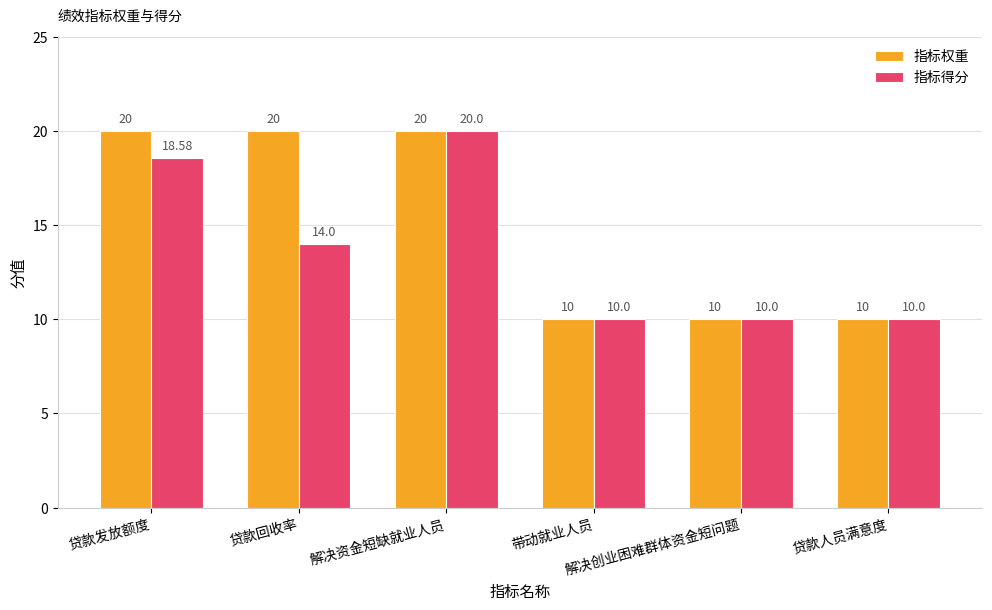

Does the chart contain stacked bars?

No